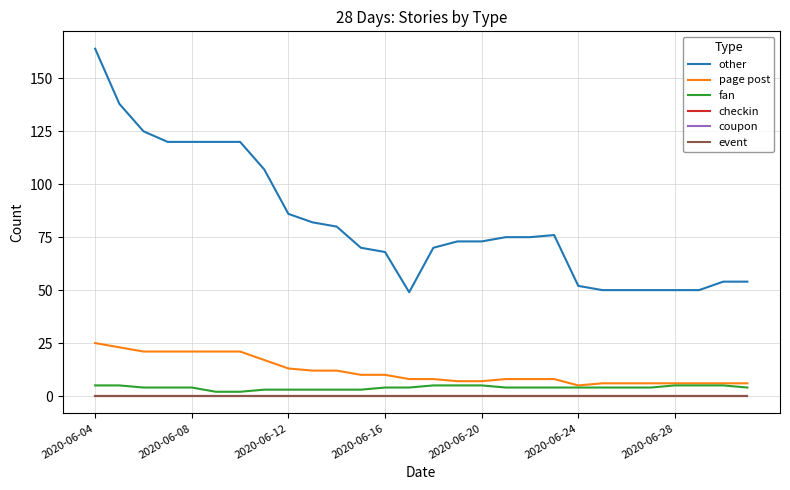

In page post, how many points are lower than both neighbors (excluding endpoints)?

1